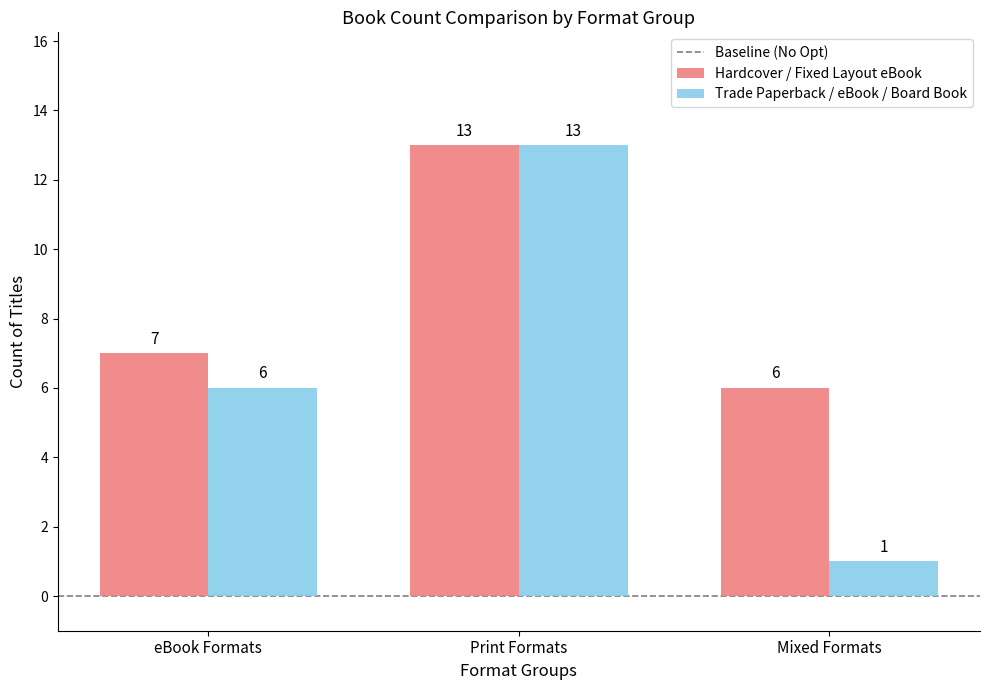

Reading left to right, transcribe all the data shown in this chart.

Hardcover / Fixed Layout eBook: 7	13	6
Trade Paperback / eBook / Board Book: 6	13	1